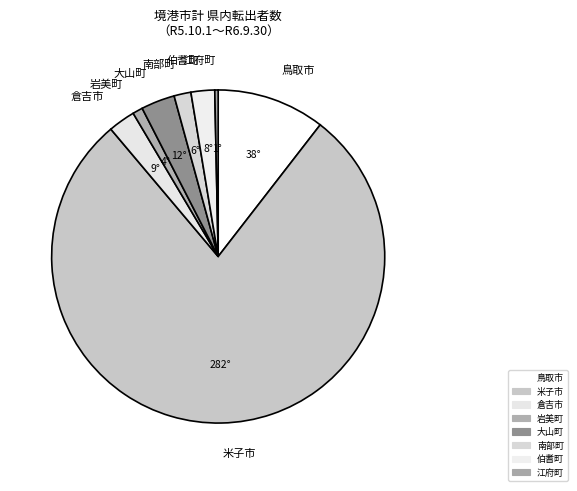

Combined, do 南部町 and 伯耆町 account for over 50%?

No